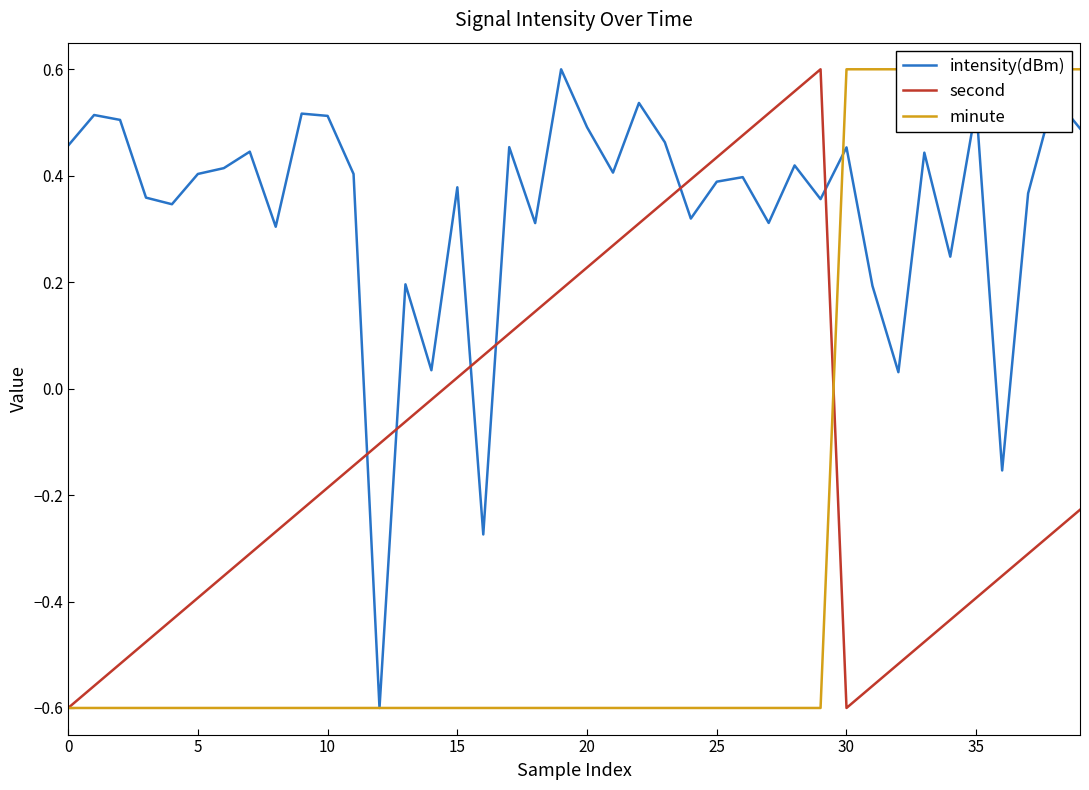

How many times do minute and second cross each other?

1